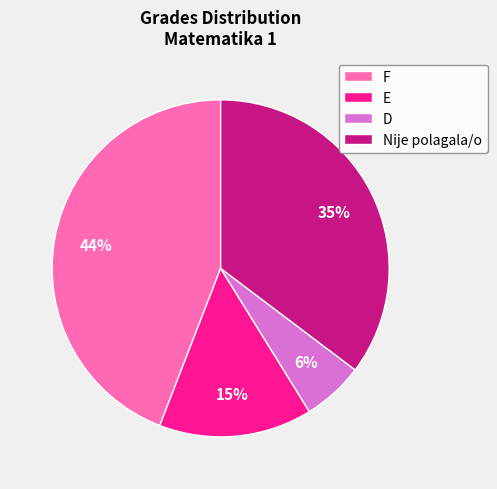

Is there a majority slice in this chart?

No